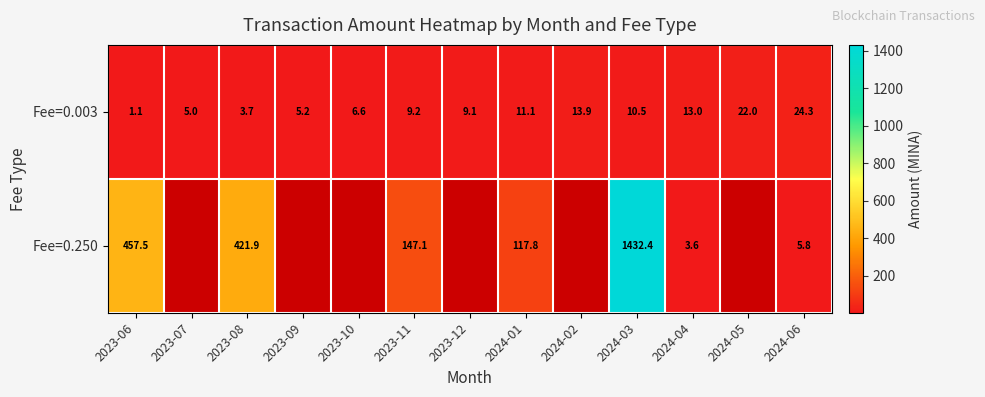

How many values in the Fee=0.003 series exceed 9?

8